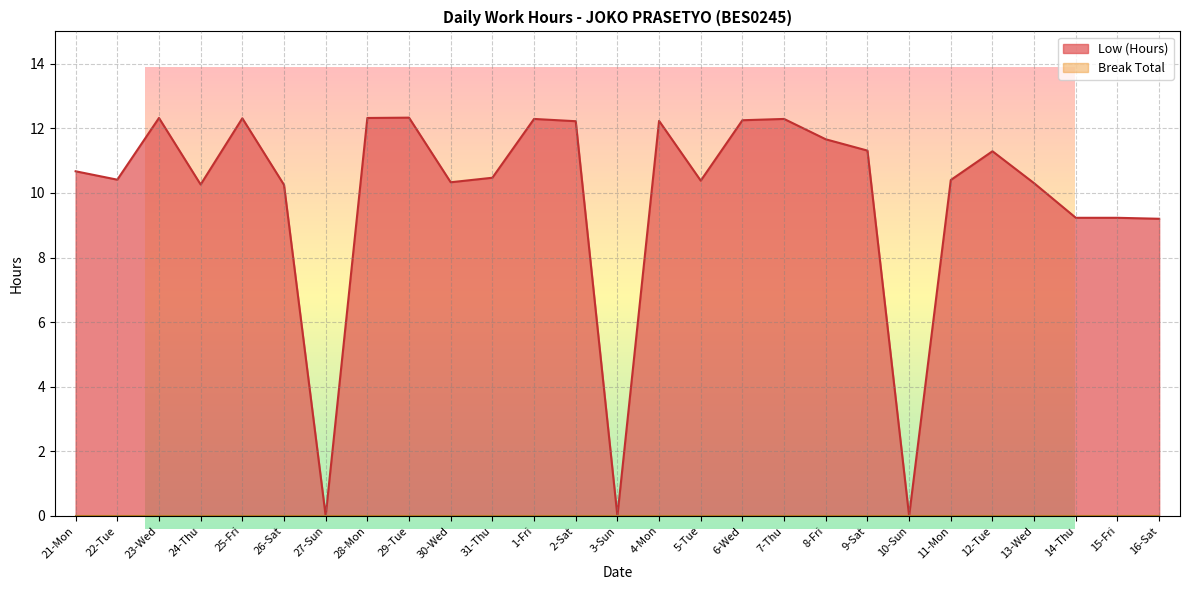

What is the label of the 1st point from the right?

16-Sat